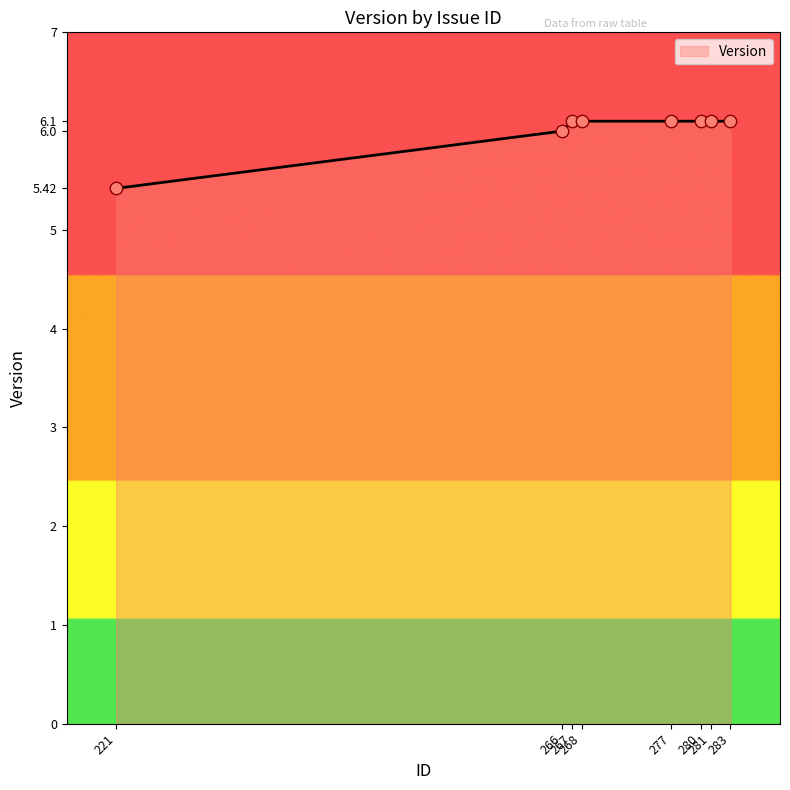

What is the sum of all values?

48.0